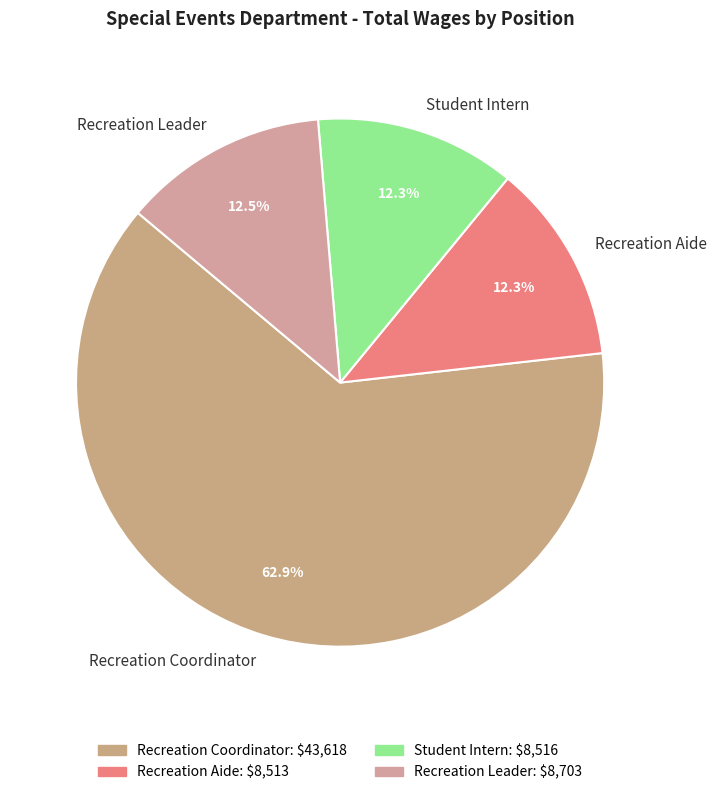

Which has a higher value, Student Intern or Recreation Coordinator?

Recreation Coordinator